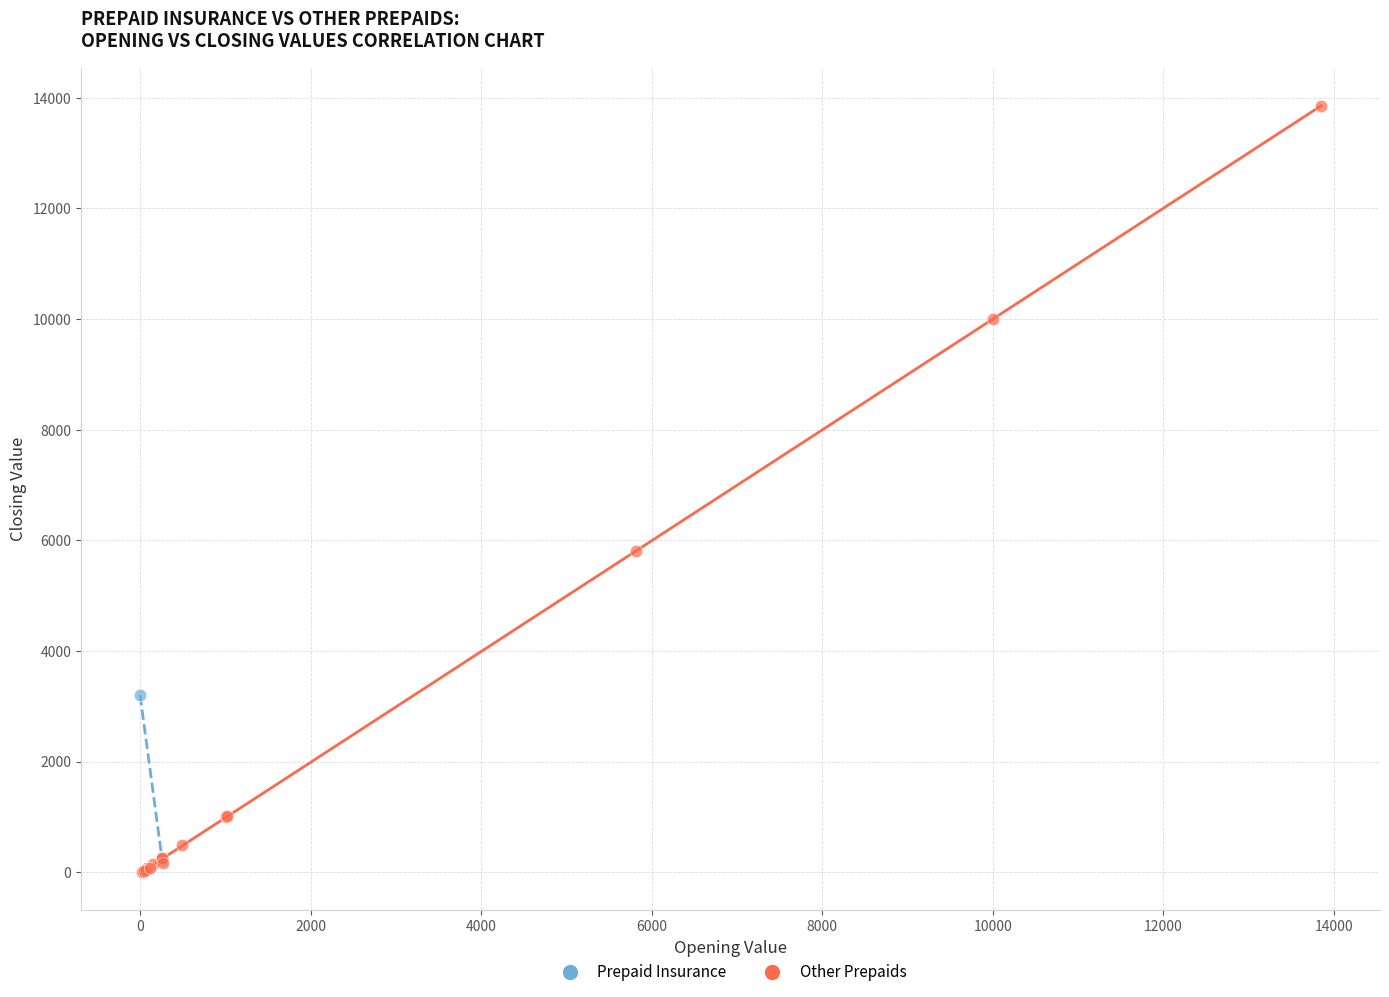

What are all the series names shown in the legend?

Prepaid Insurance, Other Prepaids